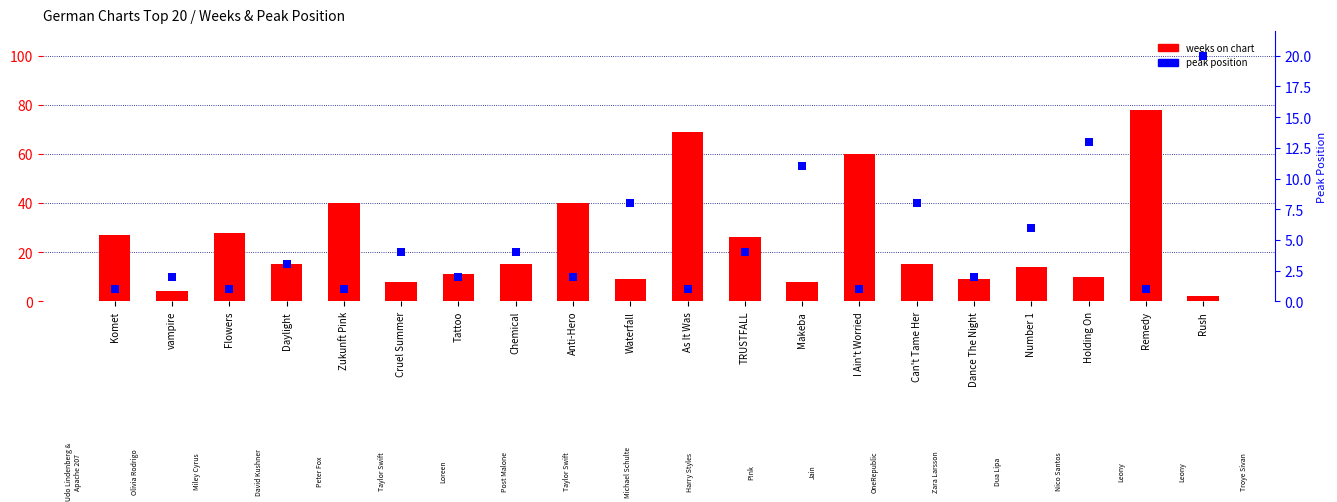

At which category is the sum across all series the highest?

Remedy